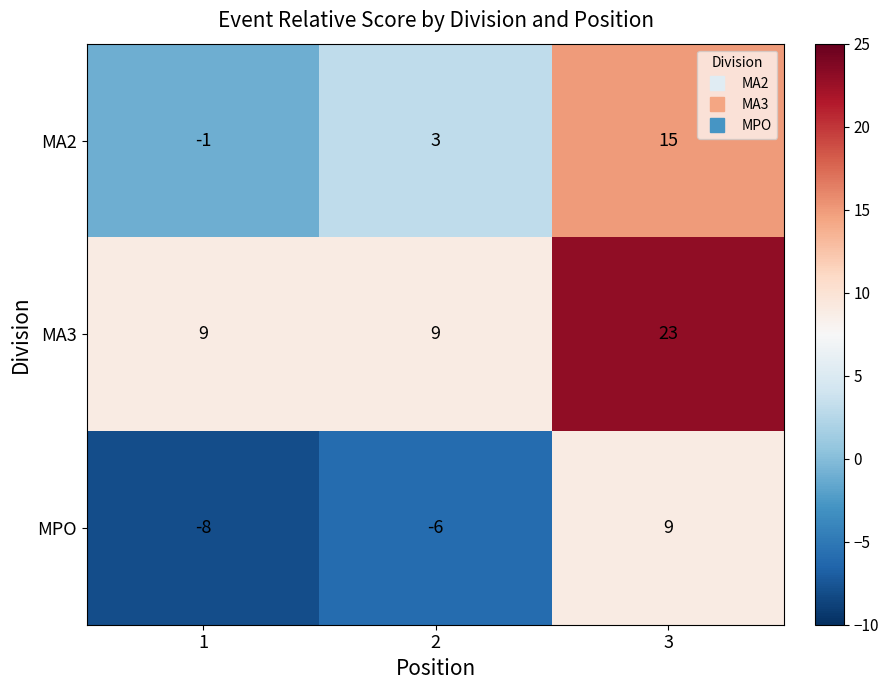

At which label does MPO first exceed -6?

3